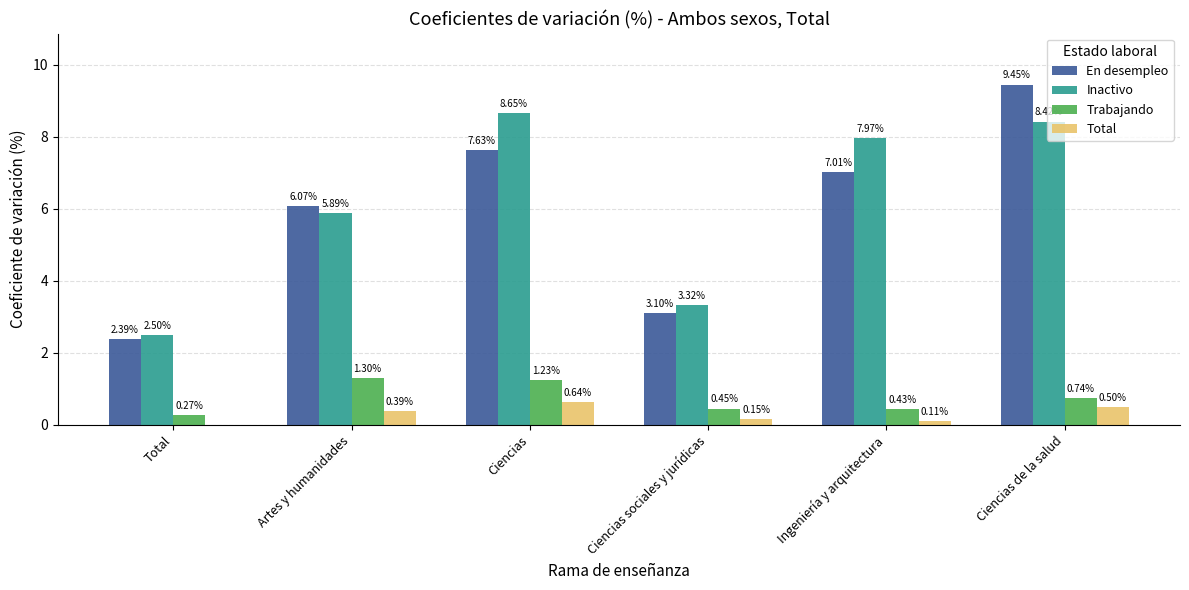

How many distinct data groups are displayed?

4